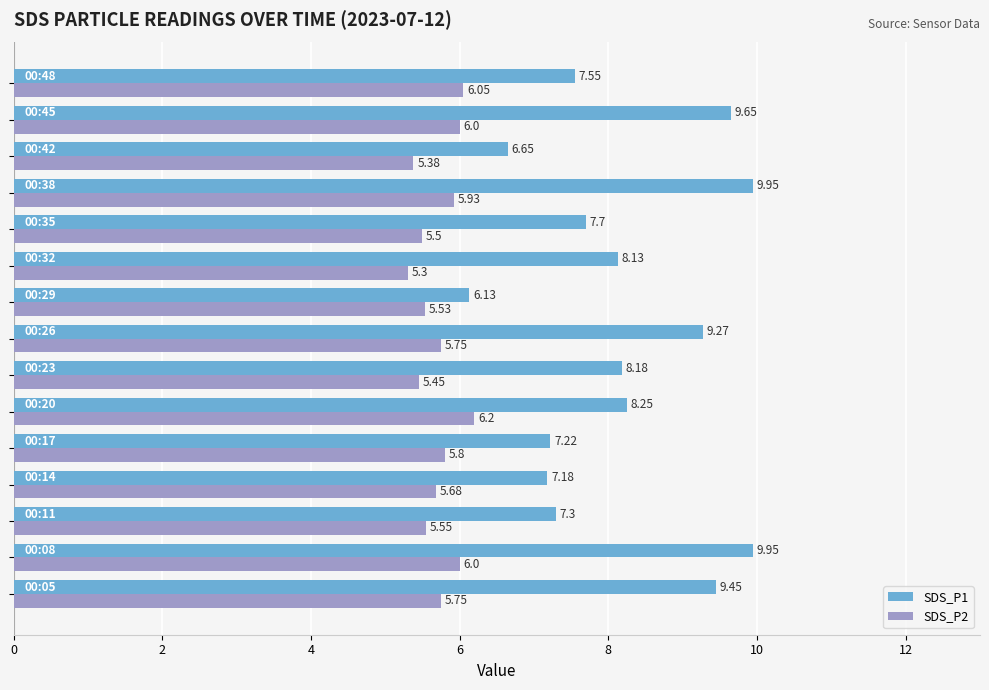

What is the difference between the maximum and minimum values in the SDS_P2 series?

0.9